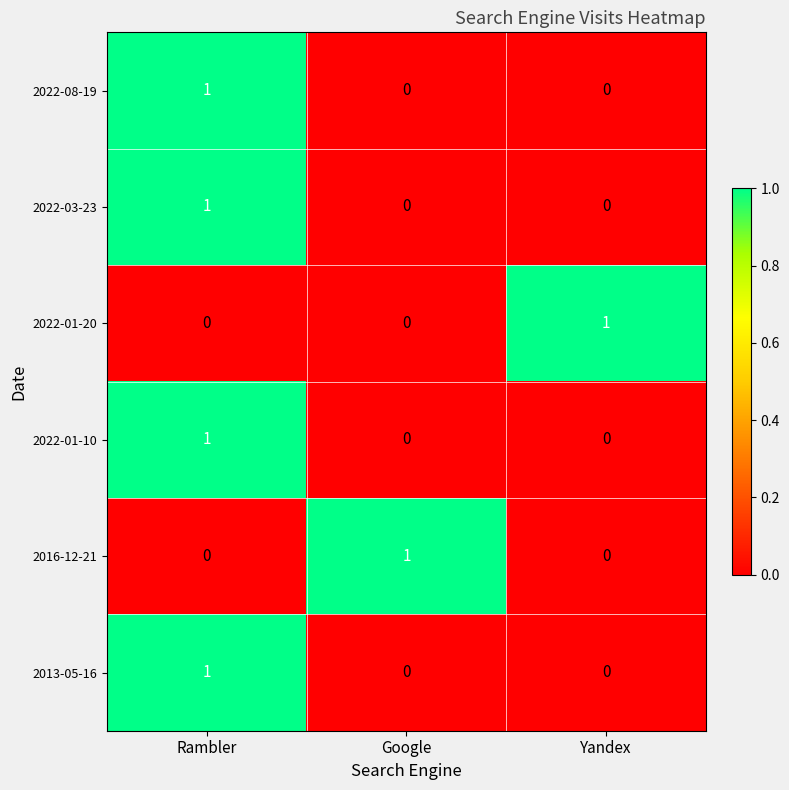

At which label does 2022-01-20 reach its peak?

Yandex